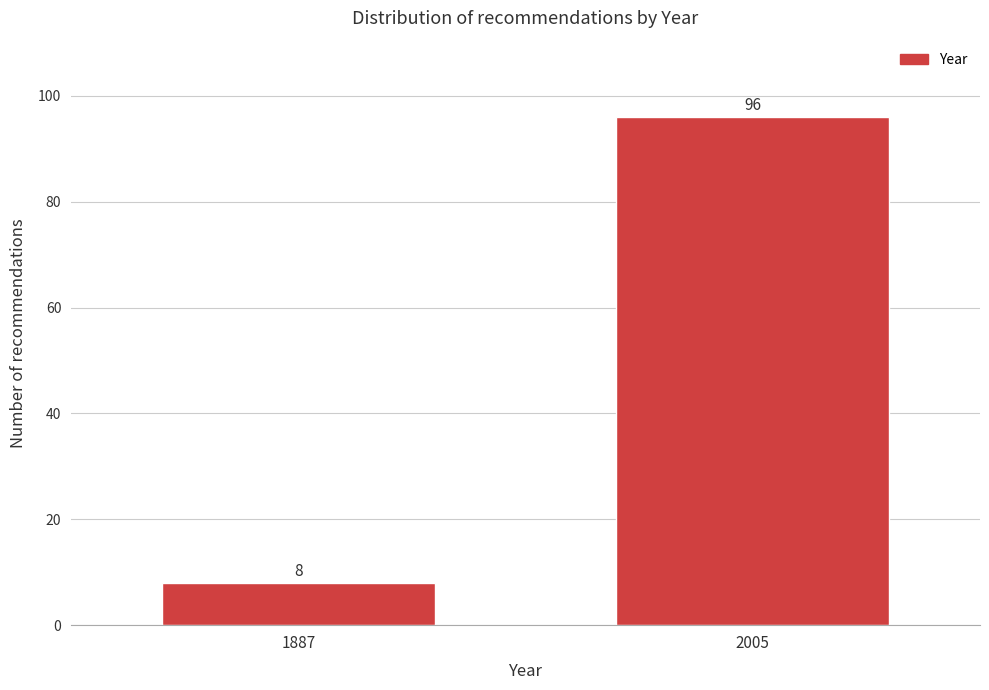

Reading left to right, transcribe all the data shown in this chart.

1887=8	2005=96